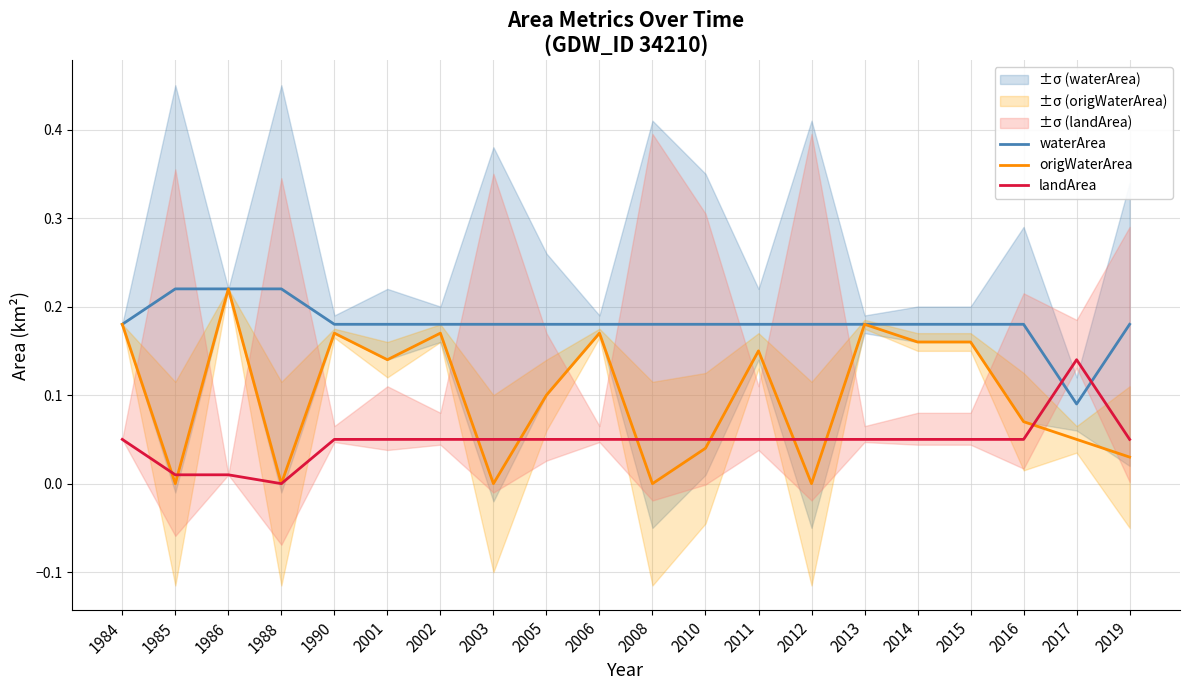

What is the approximate value of landArea at 2017?

0.1